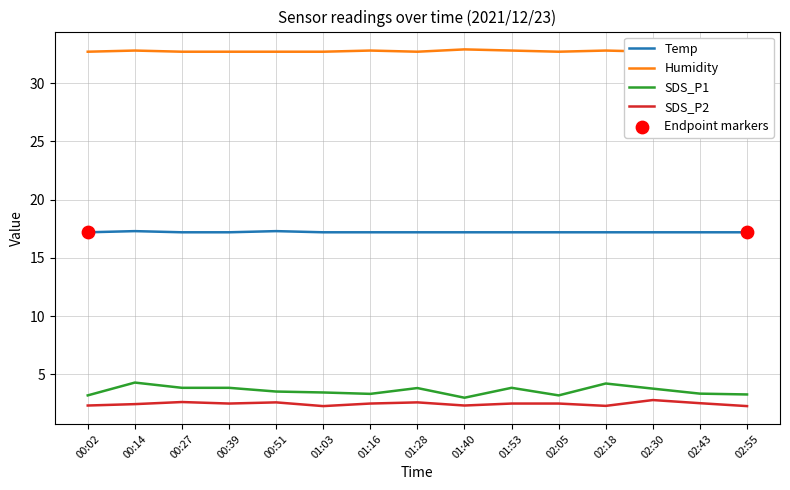

Which series reaches the minimum Y coordinate?

SDS_P2